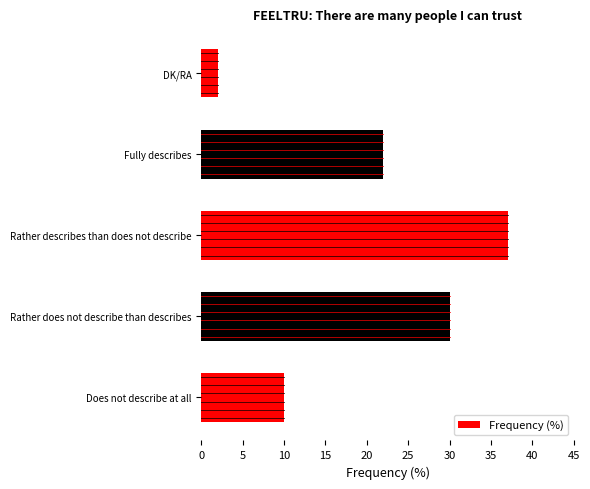

List the labels in order of value, smallest first.

DK/RA, Does not describe at all, Fully describes, Rather does not describe than describes, Rather describes than does not describe